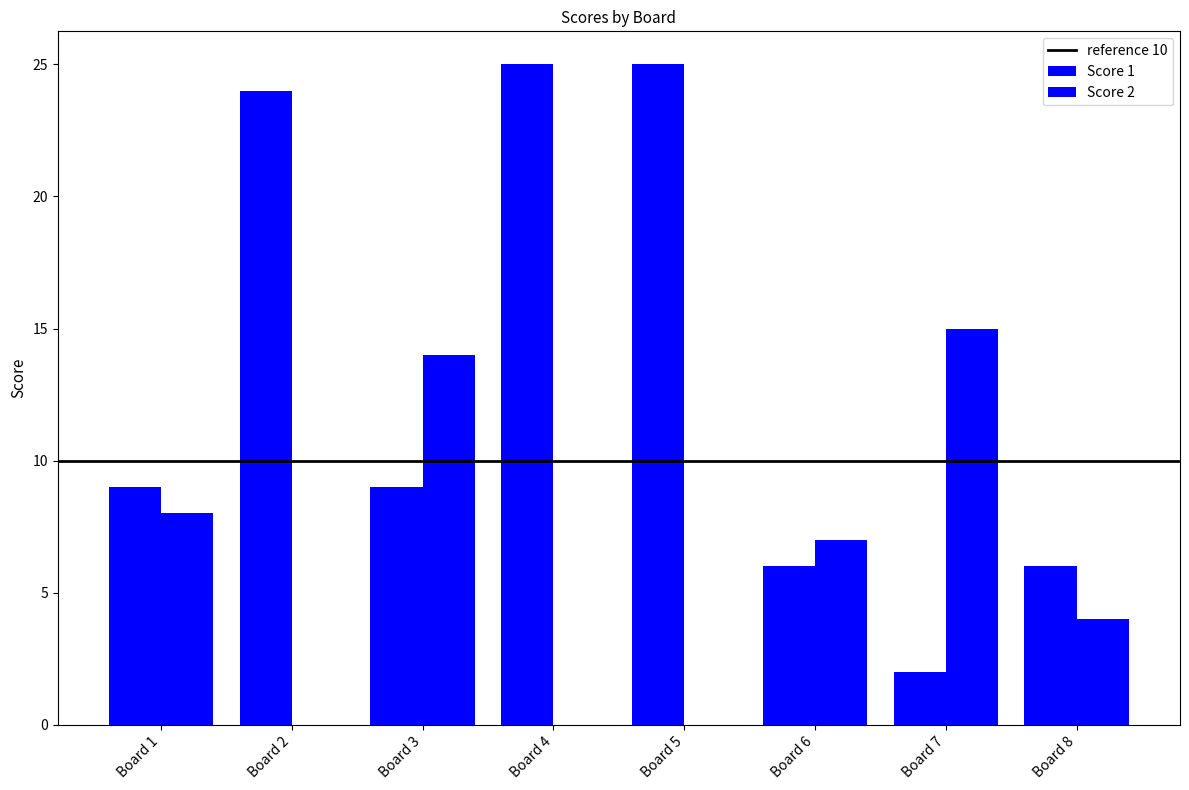

The Score 2 series shows -9 at Board 2. True or false?

False